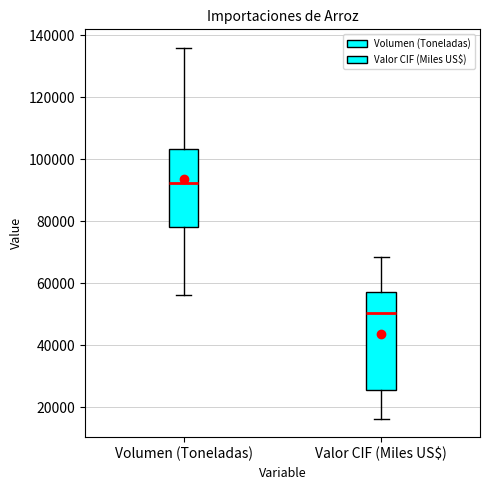

Reading left to right, transcribe this box plot: for each box, give where its median line is, the range the box spans, and where its two whiskers end, as read against the y-axis. The values are not printed on the chart, so give them approximately, as read against the axis.

Volumen (Toneladas): median 92000, box 78000 to 104000, whiskers 56000 to 136000
Valor CIF (Miles US$): median 50000, box 26000 to 58000, whiskers 16000 to 68000